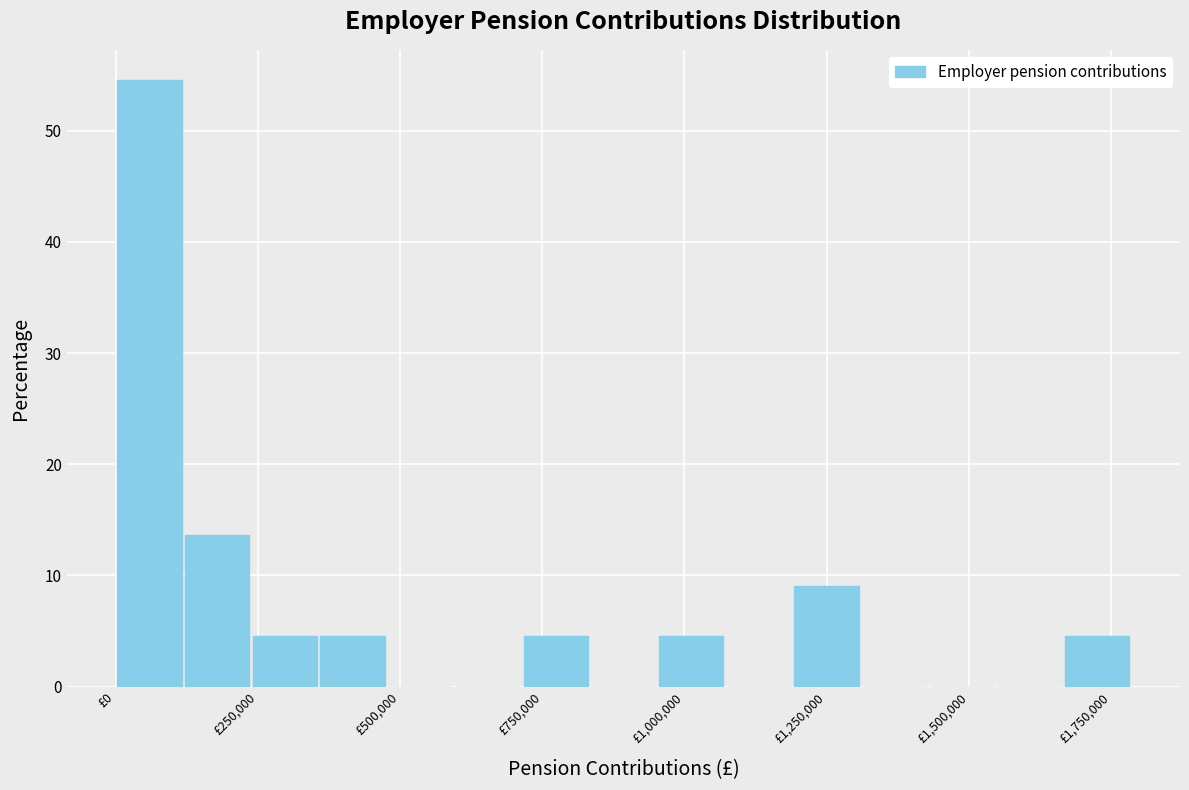

Around what value on the x-axis is the tallest bar? Give the approximate position of its centre, as read against the axis.

50000